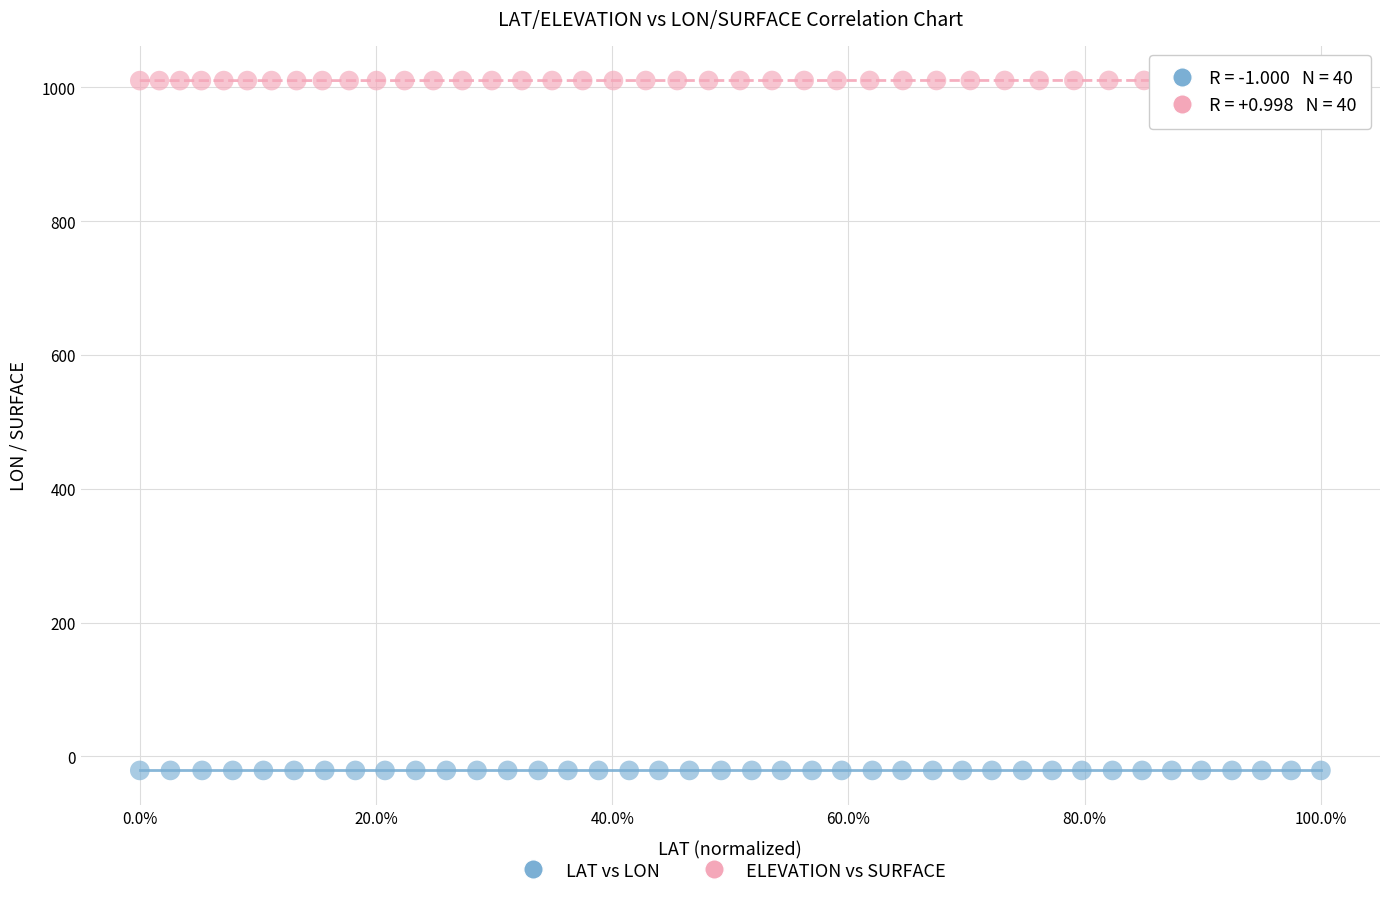

What are all the series names shown in the legend?

LAT vs LON, ELEVATION vs SURFACE